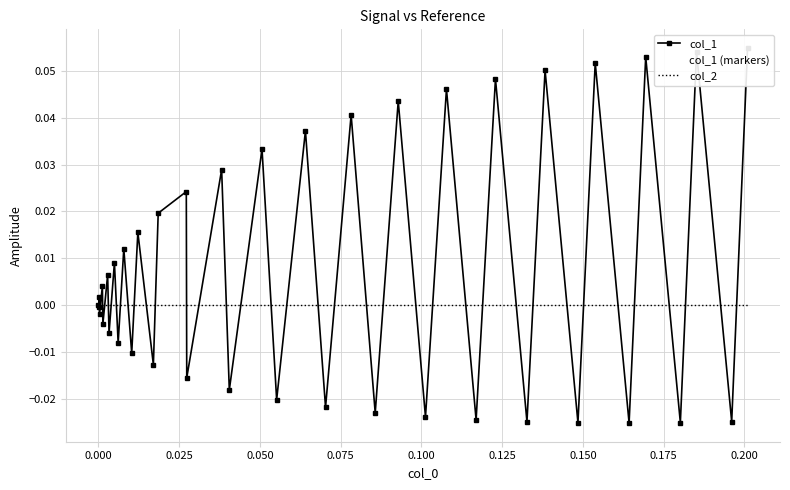

Reading left to right, what are all the values shown in this chart?

col_1: 0.0	-0.0	0.0	-0.0	0.0	-0.0	0.0	-0.0	0.0	-0.0	0.0	-0.0	0.0	-0.0	0.0	0.0	-0.0	0.0	-0.0	0.0	-0.0	0.0	-0.0	0.0	-0.0	0.0	-0.0	0.0	-0.0	0.0	-0.0	0.1	-0.0	0.1	-0.0	0.1	-0.0	0.1	-0.0	0.1
col_1 (markers): 0.0	-0.0	0.0	-0.0	0.0	-0.0	0.0	-0.0	0.0	-0.0	0.0	-0.0	0.0	-0.0	0.0	0.0	-0.0	0.0	-0.0	0.0	-0.0	0.0	-0.0	0.0	-0.0	0.0	-0.0	0.0	-0.0	0.0	-0.0	0.1	-0.0	0.1	-0.0	0.1	-0.0	0.1	-0.0	0.1
col_2: 0.0	0.0	0.0	0.0	0.0	0.0	0.0	0.0	0.0	0.0	0.0	0.0	0.0	0.0	0.0	0.0	0.0	0.0	0.0	0.0	0.0	0.0	0.0	0.0	0.0	0.0	0.0	0.0	0.0	0.0	0.0	0.0	0.0	0.0	0.0	0.0	0.0	0.0	0.0	0.0